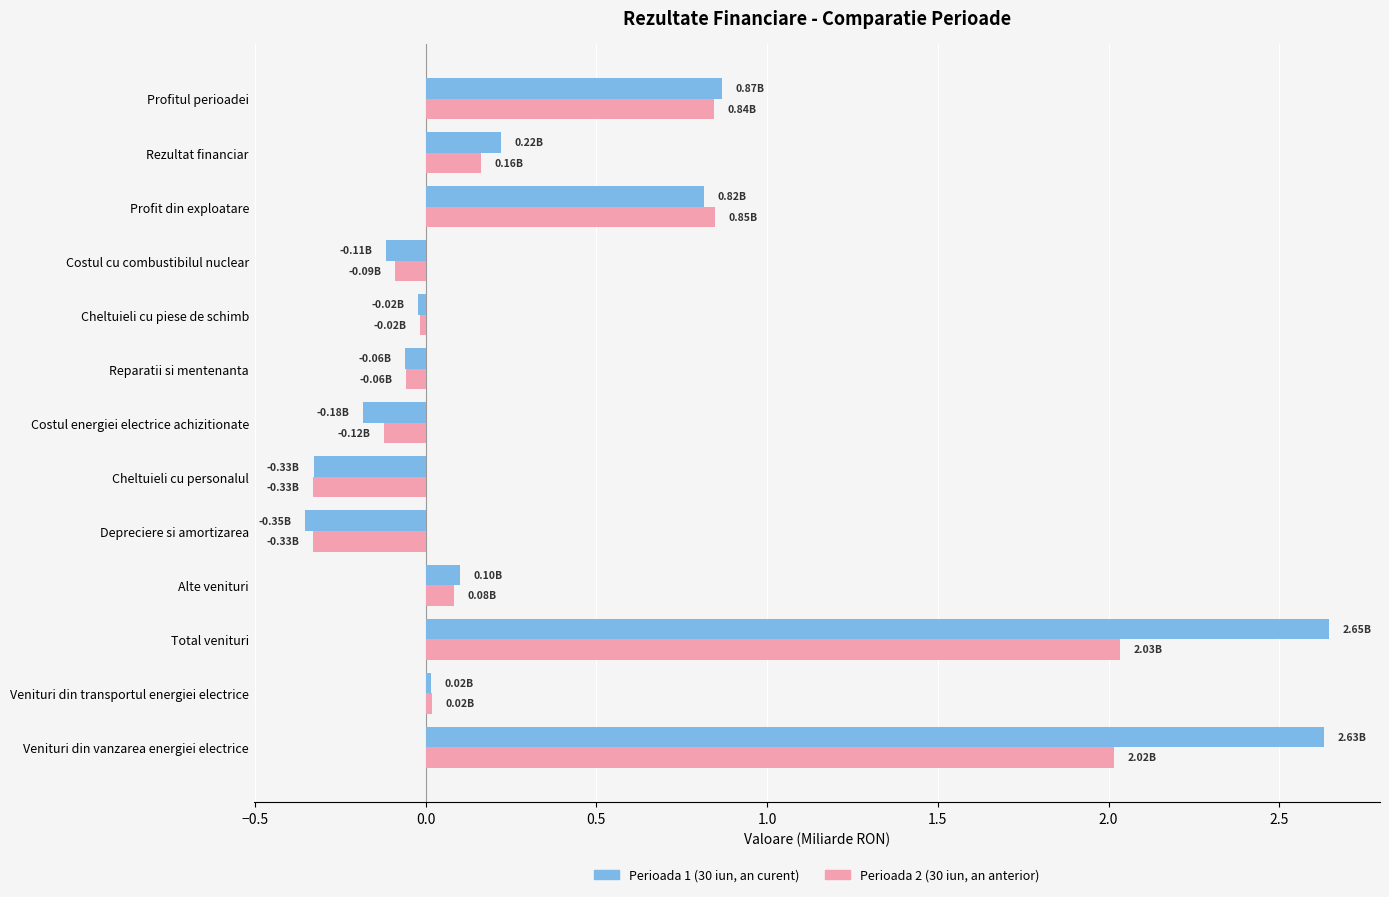

At Profit din exploatare, list the series in order from largest to smallest.

Perioada 2 (30 iun, an anterior), Perioada 1 (30 iun, an curent)